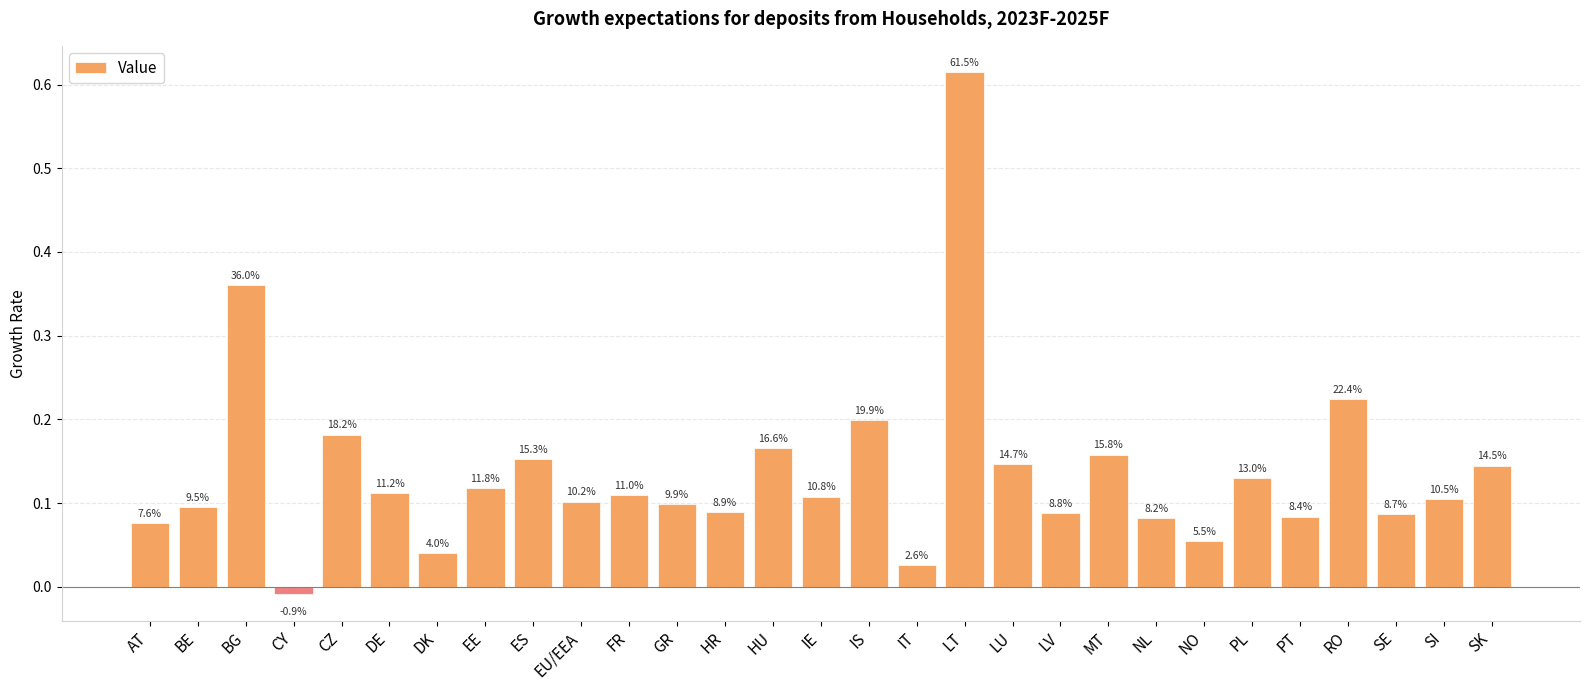

Does the chart contain stacked bars?

No